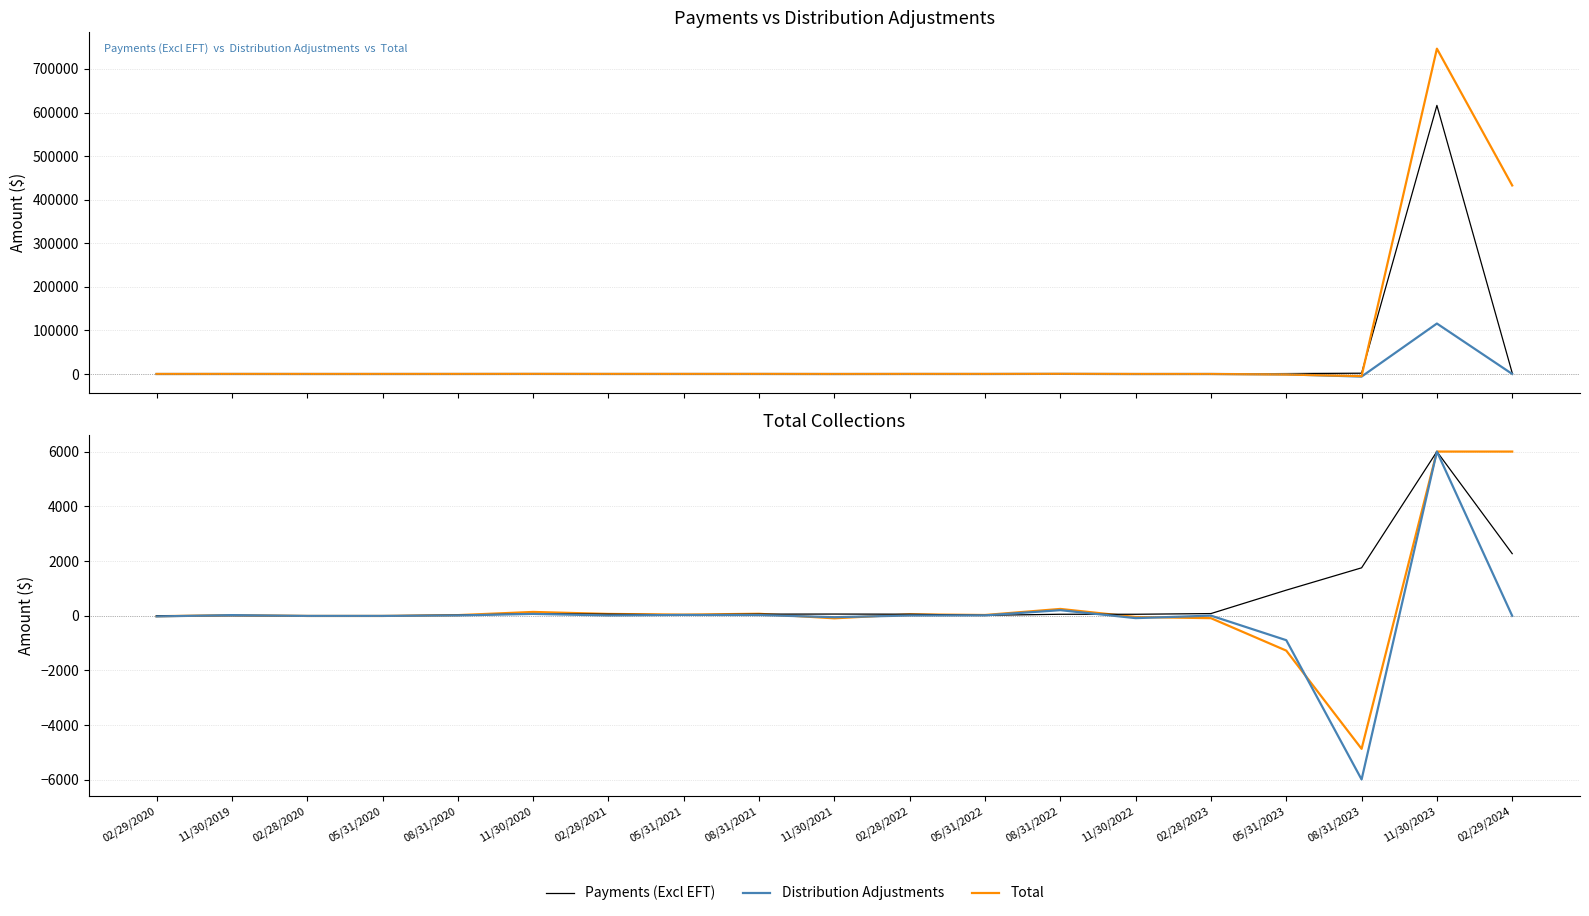

What is the label of the 12th point from the left?

05/31/2022